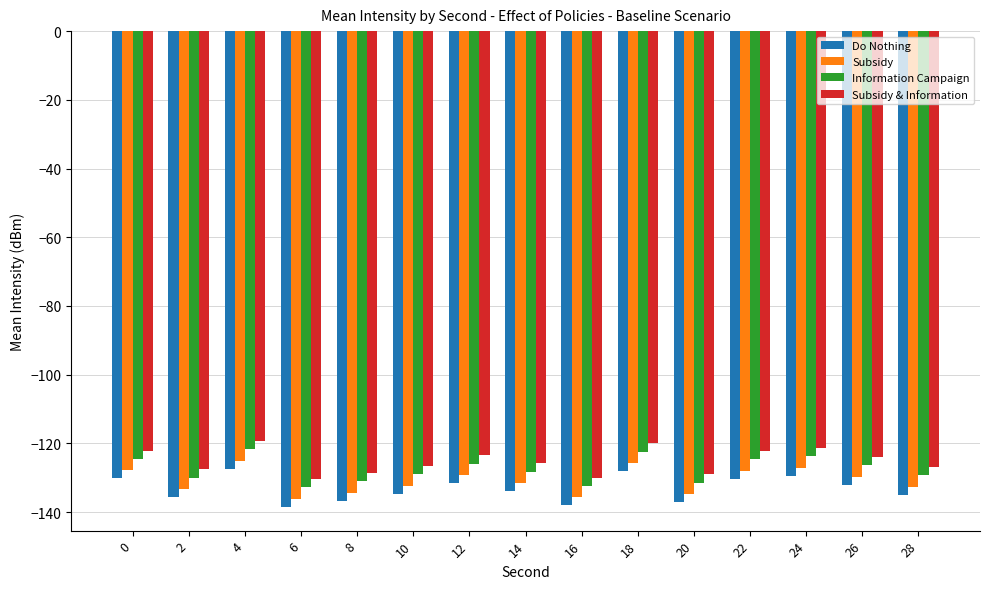

How many distinct data groups are displayed?

4